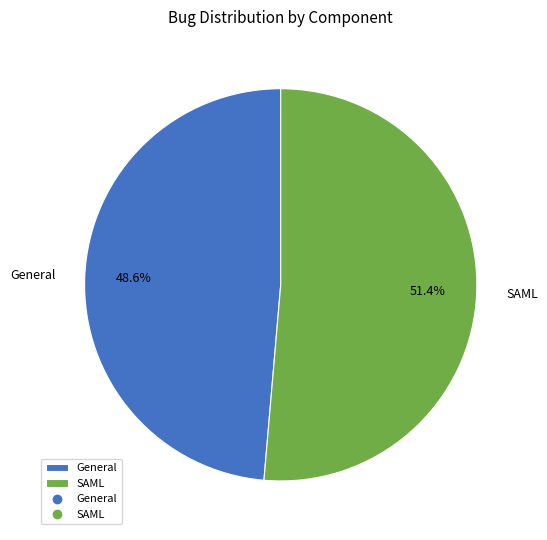

Is there any slice that represents more than half of the pie?

Yes